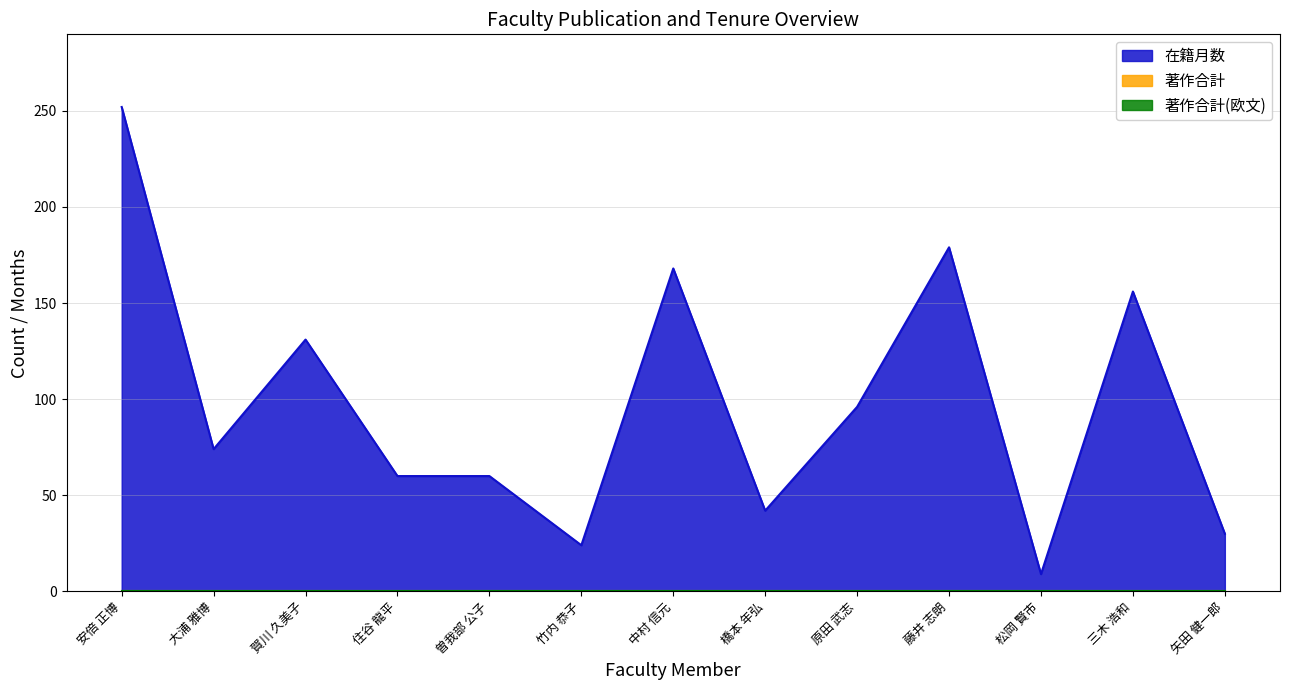

Rank the categories by 著作合計 value from lowest to highest.

安倍 正博, 大浦 雅博, 賀川 久美子, 住谷 龍平, 曽我部 公子, 竹内 恭子, 中村 信元, 橋本 年弘, 原田 武志, 藤井 志朗, 松岡 賢市, 三木 浩和, 矢田 健一郎